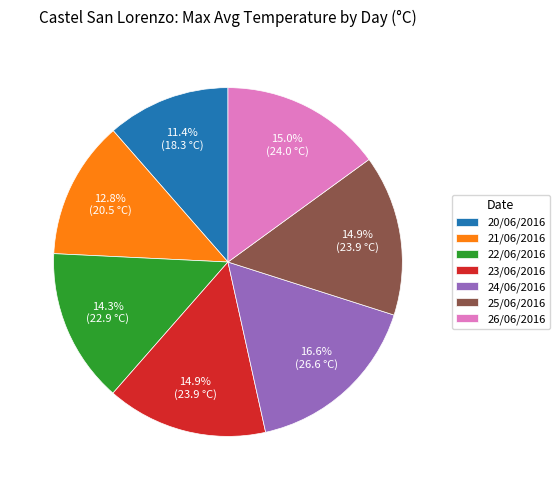

To the nearest percent, what percentage of the pie is 24/06/2016?

17%